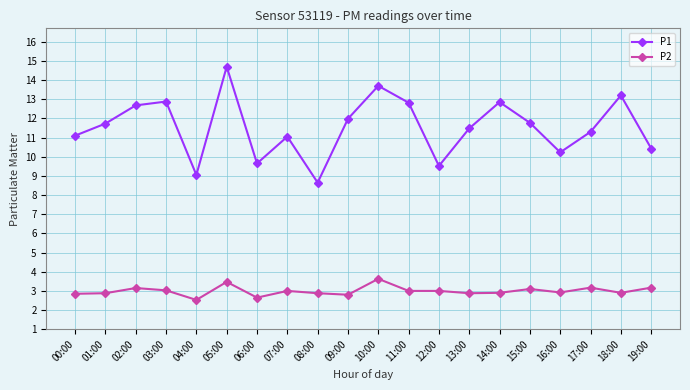

How many interior local valleys does the P1 series have?

5